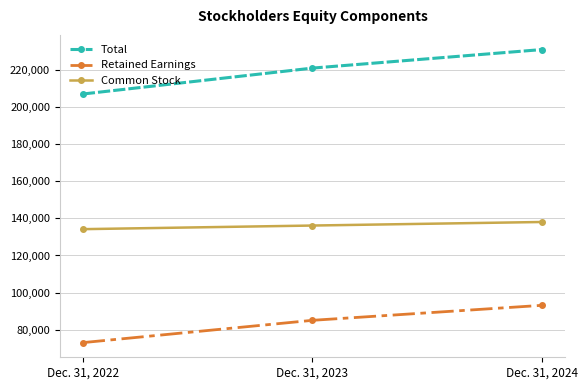

List the series in order of their peak value, highest first.

Total, Common Stock, Retained Earnings